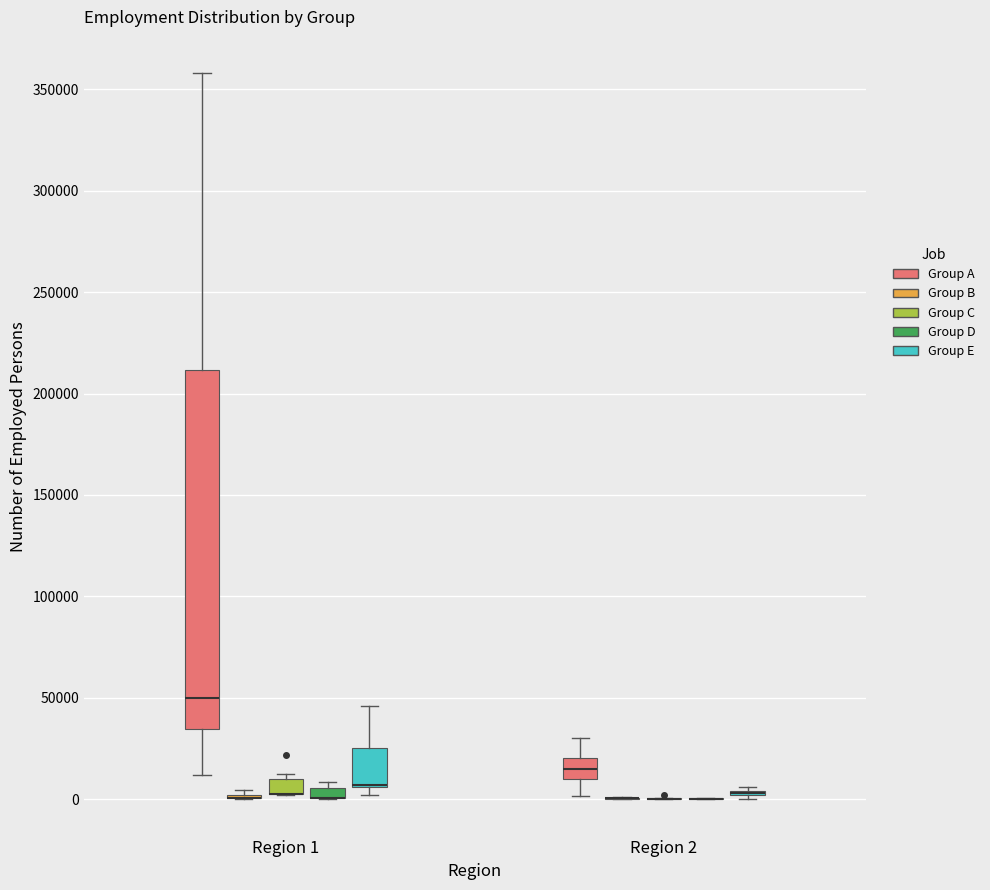

Which box is the tallest, from its lower edge to its upper edge?

Region 1 (Group A)